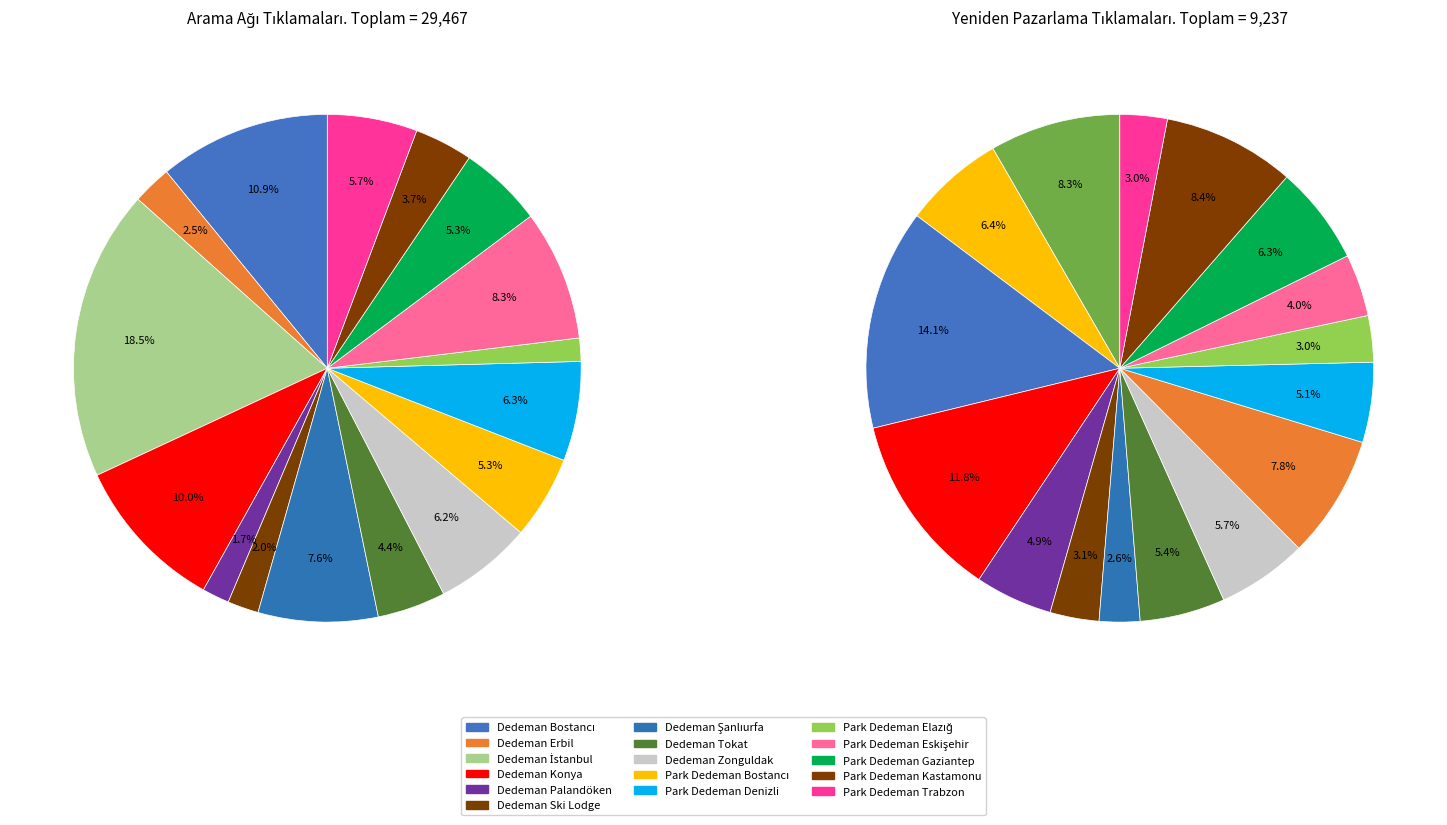

To the nearest percent, what is the difference between the Dedeman Palandöken and Park Dedeman Trabzon slice percentages?

4%